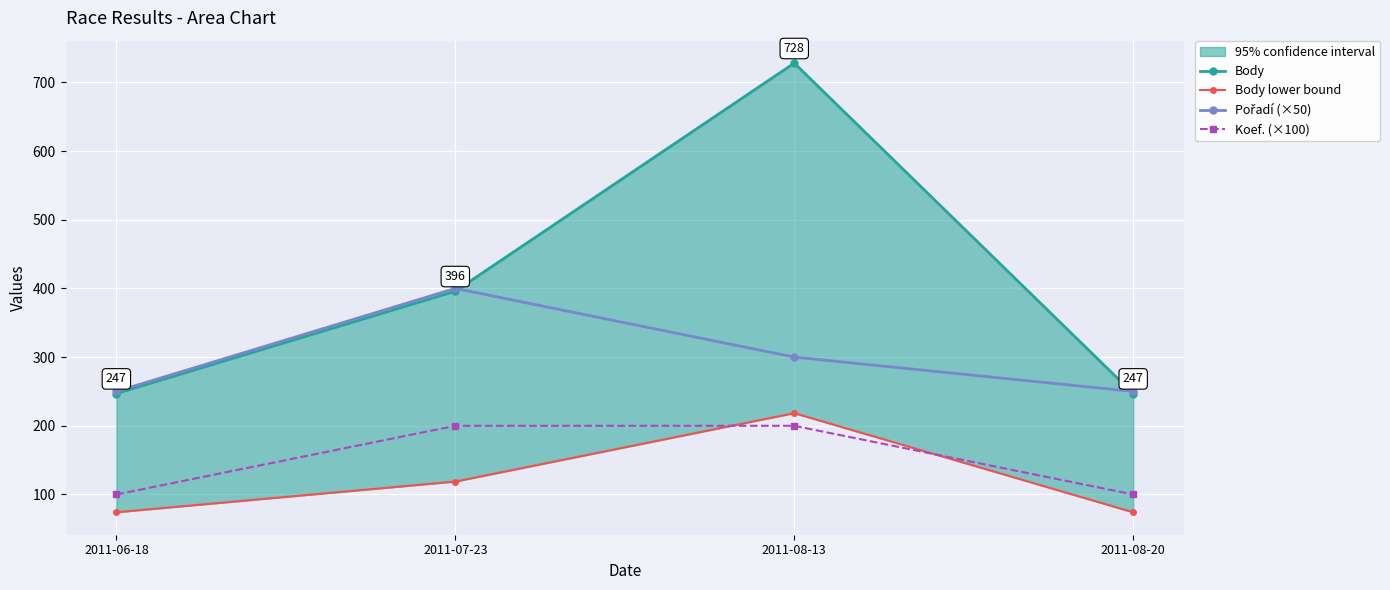

The value of Koef. (×100) at 2011-06-18 is 31.4. True or false?

False